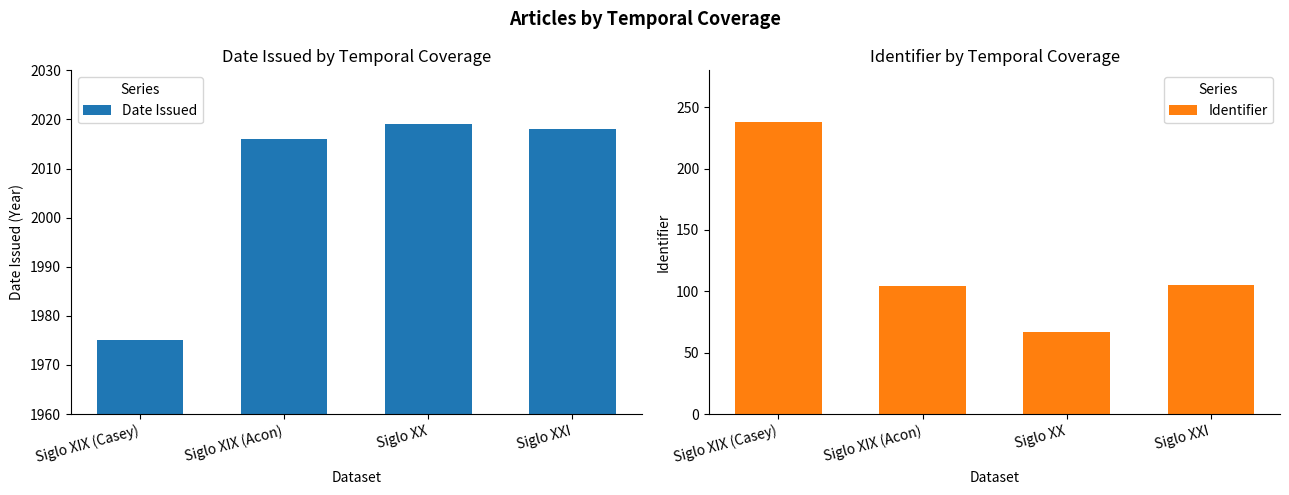

List the series in order of their peak value, lowest first.

Identifier, Date Issued